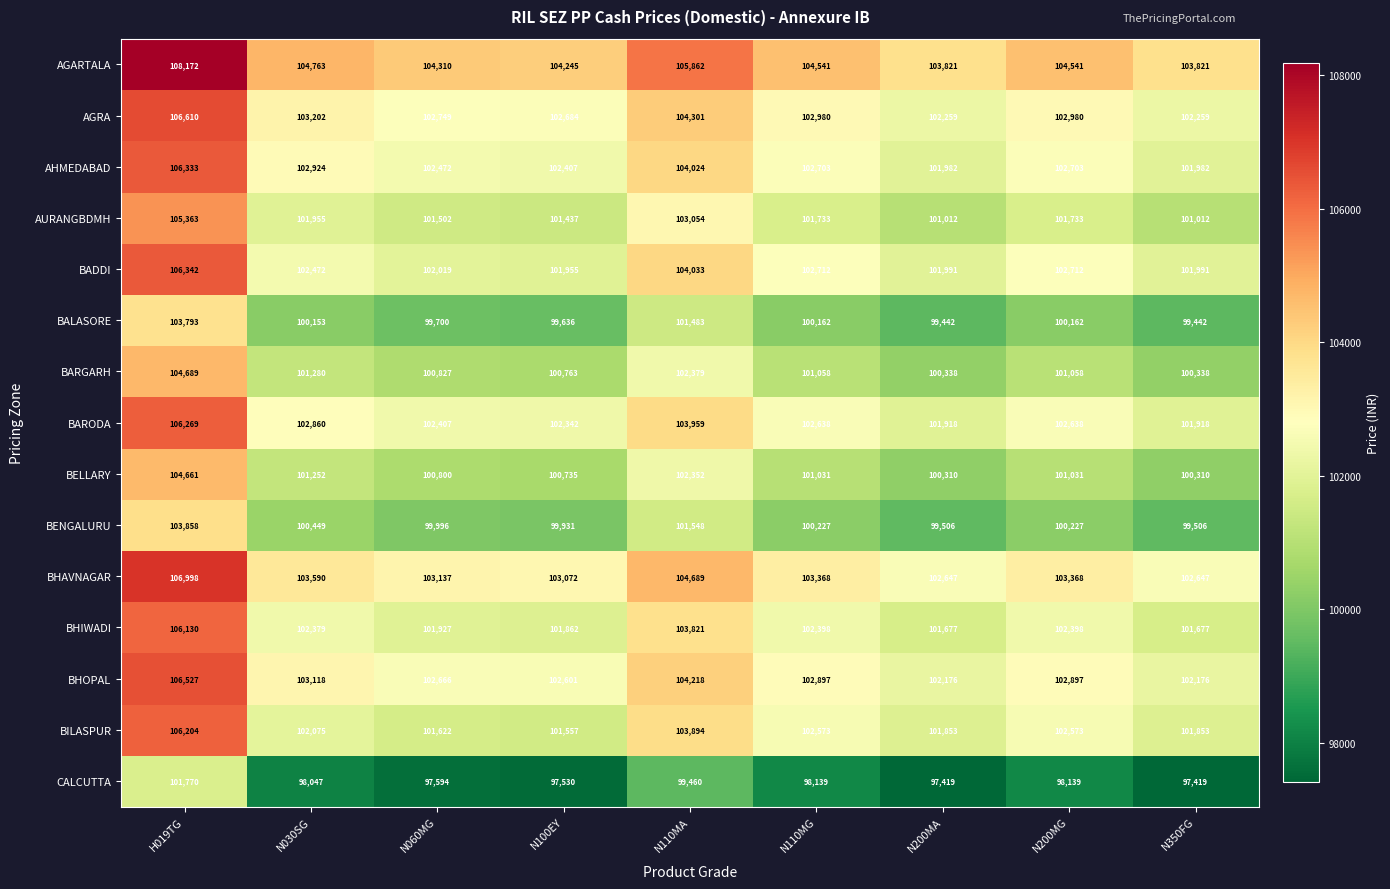

At how many categories does at least one series exceed 99035?

9